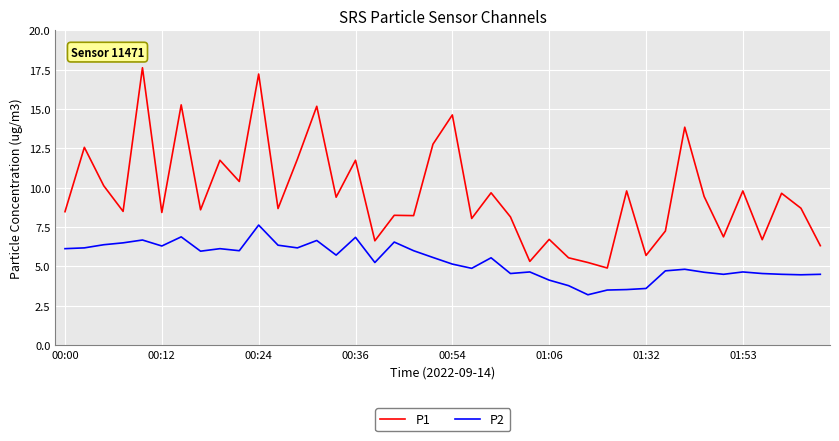

Count the number of data series in this chart.

2